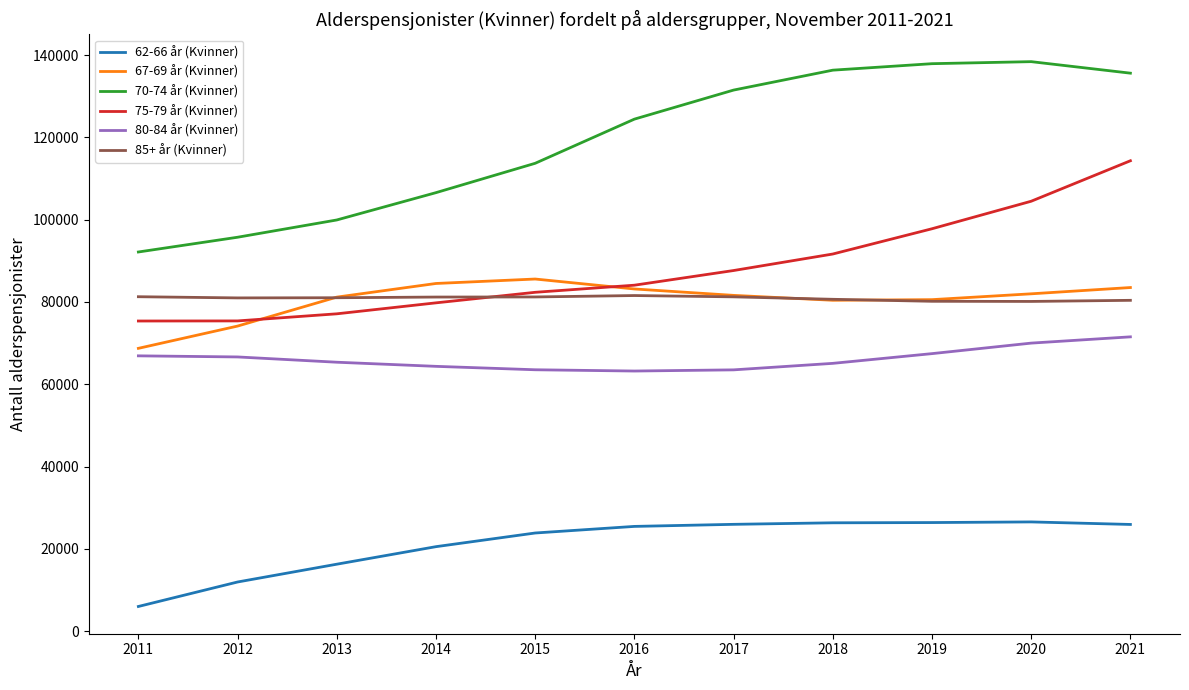

True or false: 62-66 år (Kvinner) and 85+ år (Kvinner) cross at least once.

False